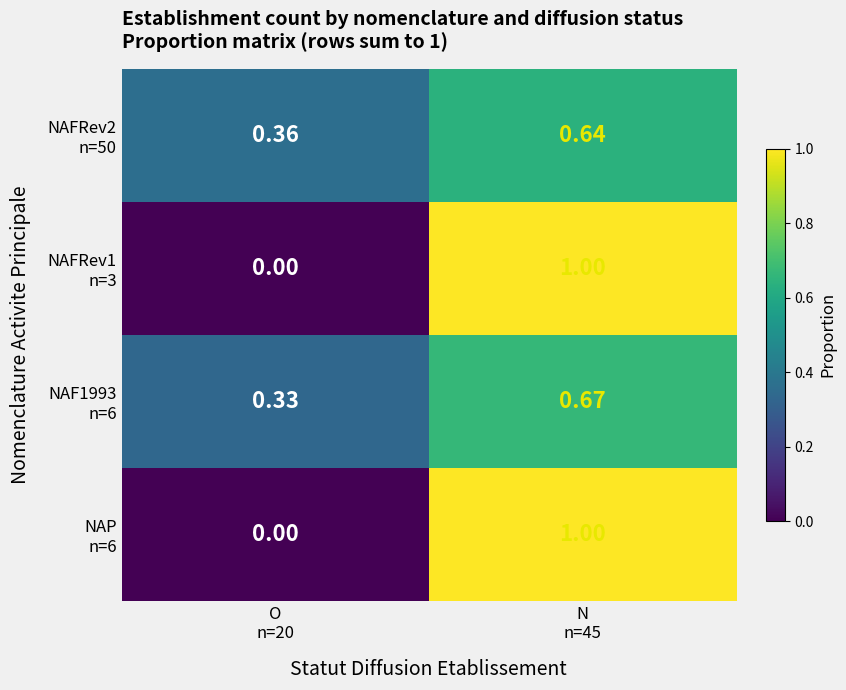

How many data points does each series have?

2